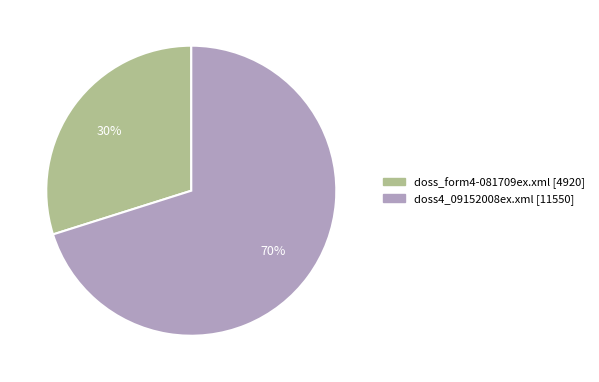

Do doss_form4-081709ex.xml and doss4_09152008ex.xml together represent more than half of the pie?

Yes